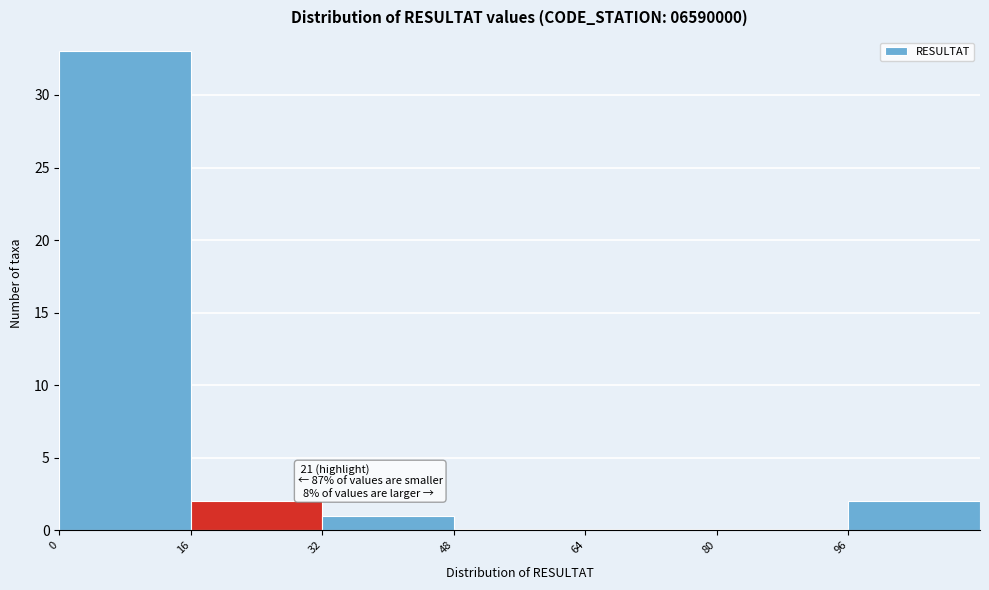

Over which range of the x-axis is the bar tallest?

0 to 16